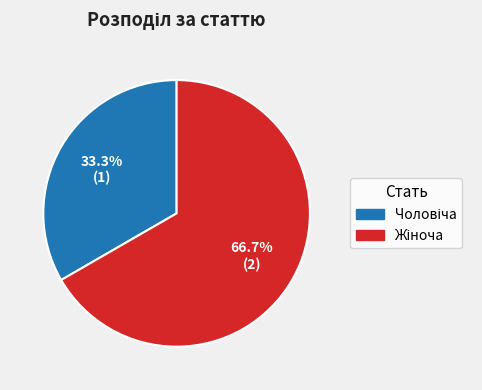

Is there a majority slice in this chart?

Yes